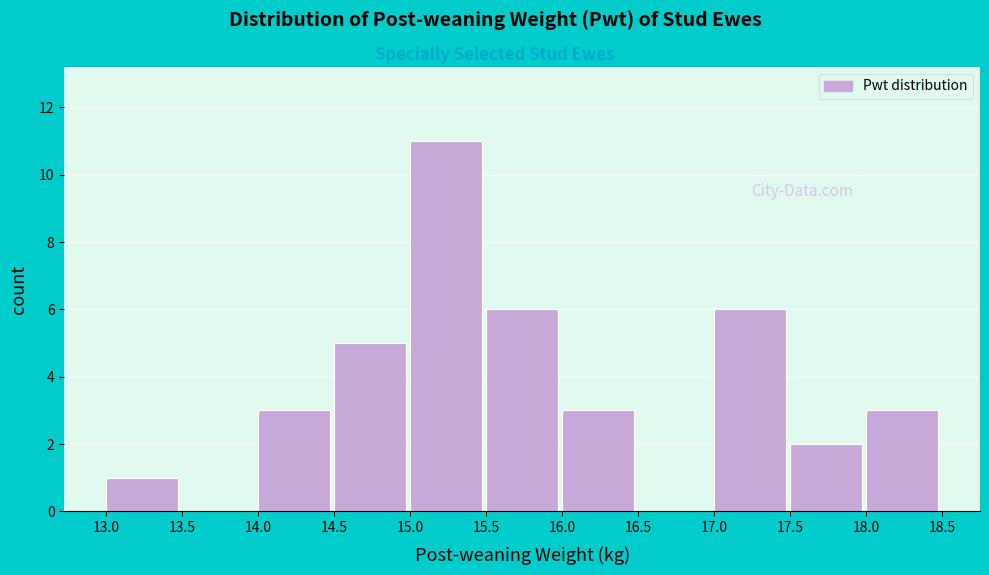

Reading left to right, transcribe this chart: for each bar, give the range it covers on the x-axis and its height. The values are not printed on the chart, so give them approximately, as read against the axis.

13.0 to 13.5: 1
13.5 to 14.0: 0
14.0 to 14.5: 3
14.5 to 15.0: 5
15.0 to 15.5: 11
15.5 to 16.0: 6
16.0 to 16.5: 3
16.5 to 17.0: 0
17.0 to 17.5: 6
17.5 to 18.0: 2
18.0 to 18.5: 3